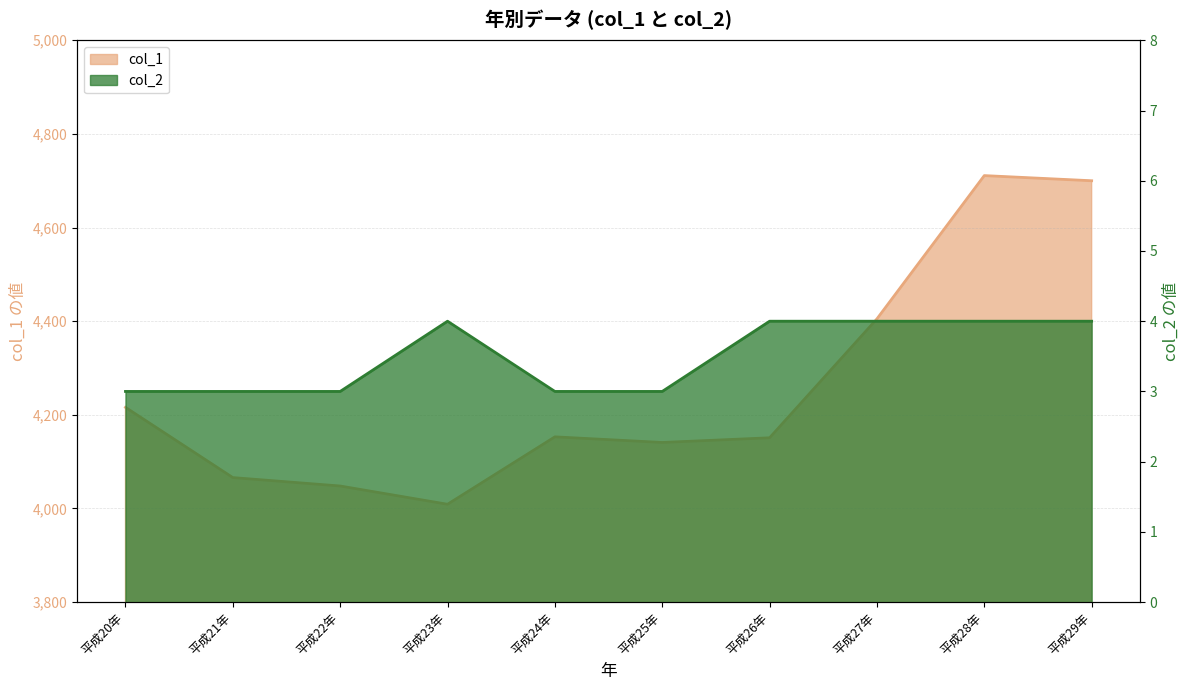

What is the spread (max minus min) of values at 平成21年?

4063